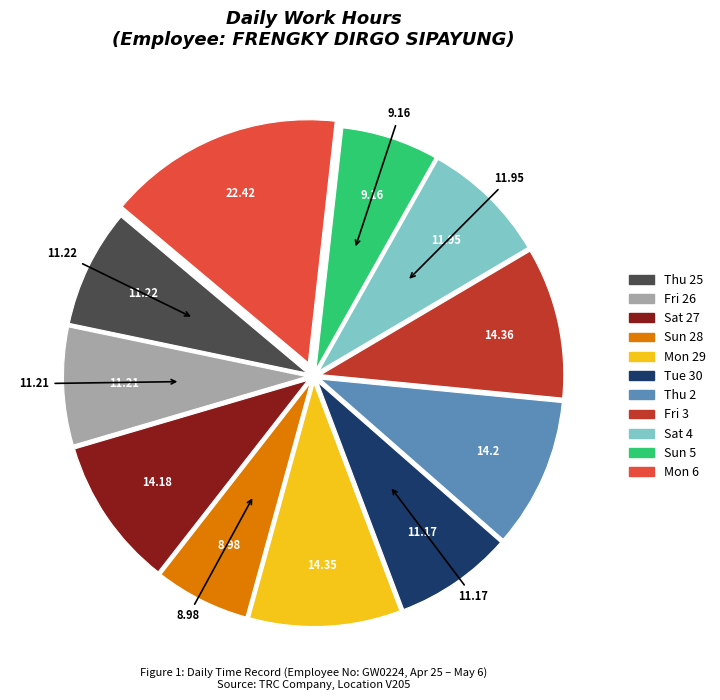

Approximately how many times larger is the value at Fri 3 compared to Thu 25?

1.3